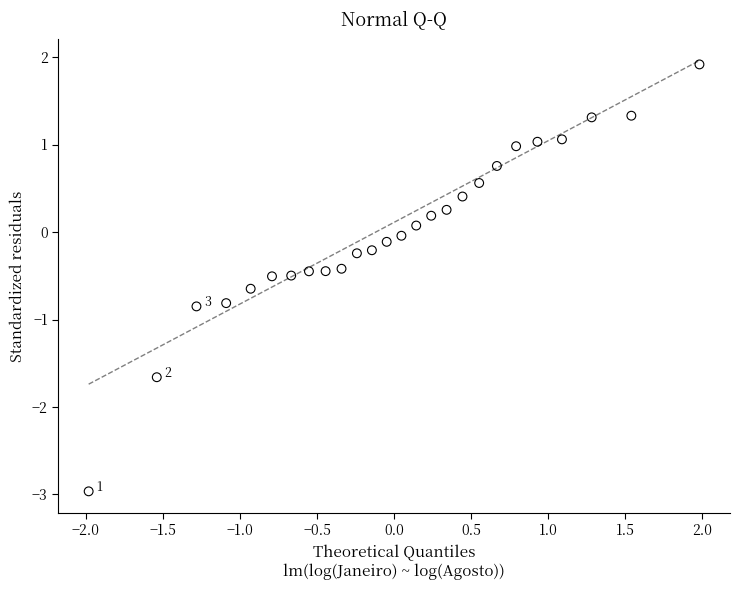

What is the range of Y values (max minus min)?

4.9